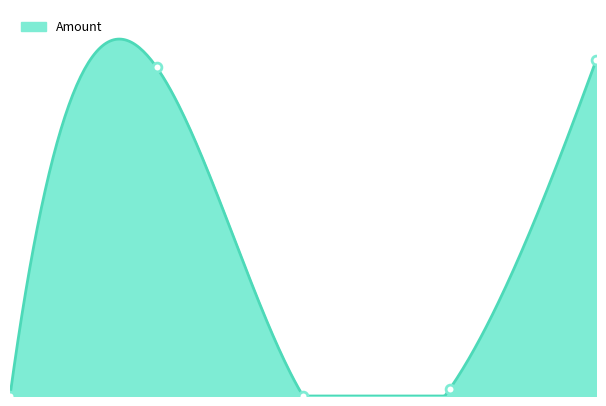

What is the change in value from 2024-03-25 18:42:30 to 2024-03-25 18:37:39?

+490.3